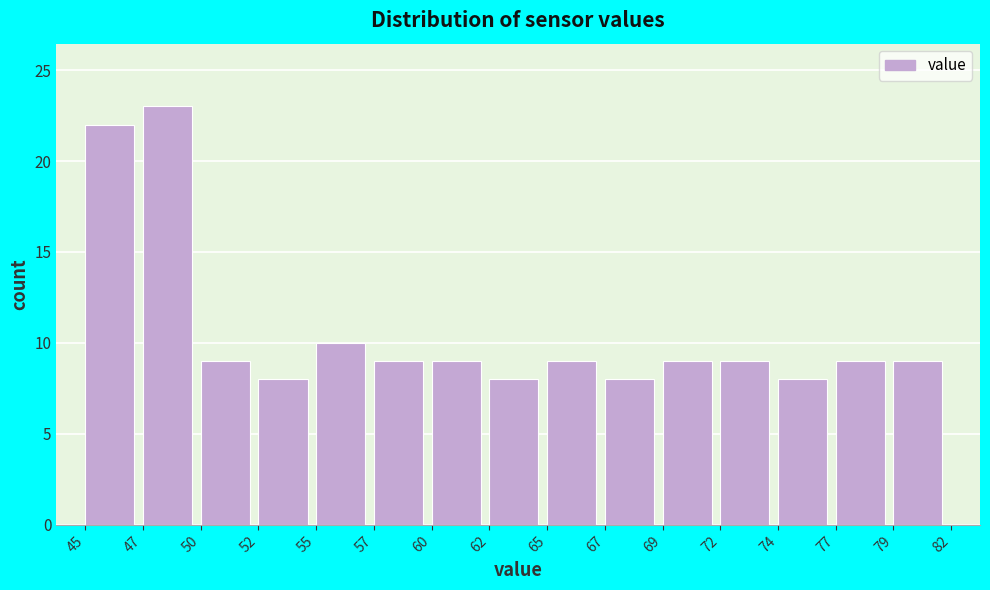

Reading right to left, extract all data points from this chart.

79=9	77=9	74=8	72=9	69=9	67=8	65=9	62=8	60=9	57=9	55=10	52=8	50=9	47=23	45=22